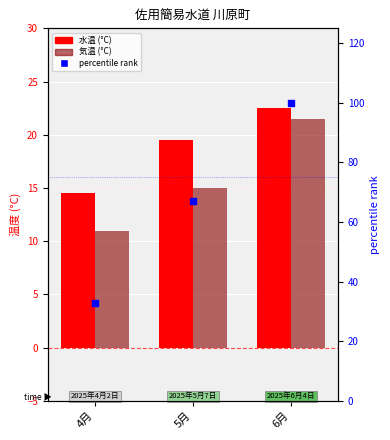

Which series contains the lowest Y value?

気温 (°C)